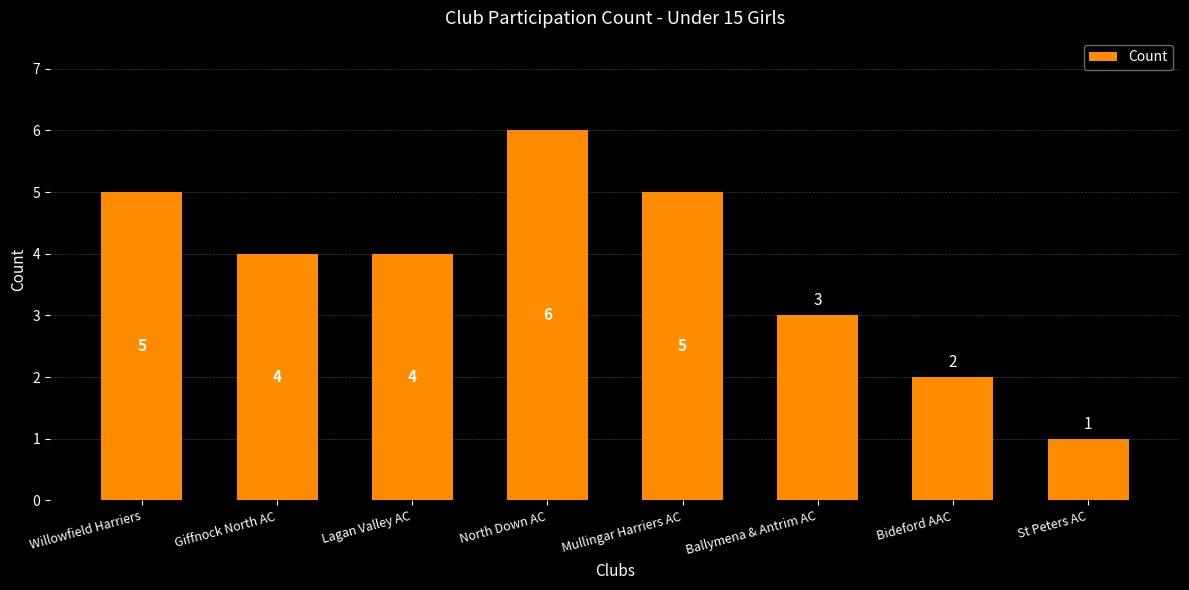

What is the ratio of the value at Bideford AAC to the value at St Peters AC?

2.0